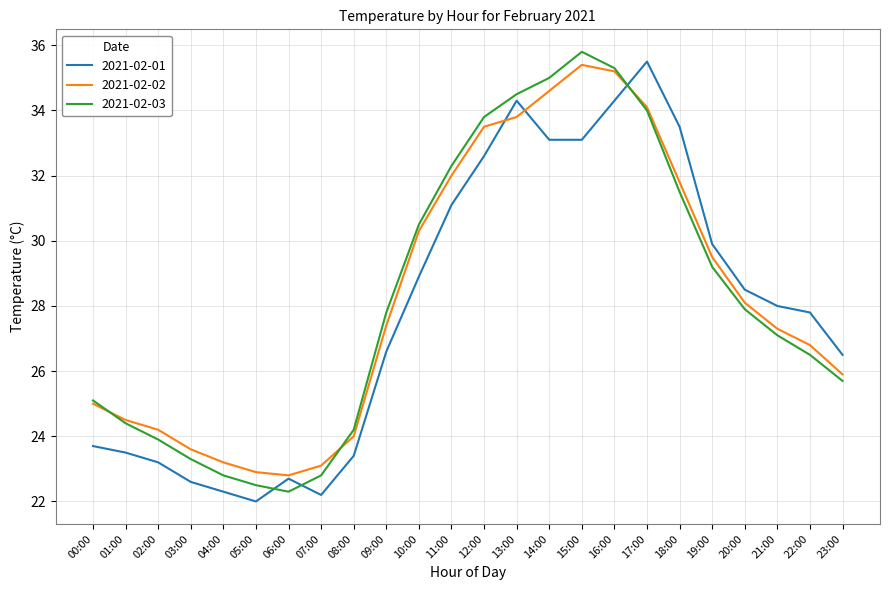

The value of 2021-02-02 at 07:00 is 23.1. True or false?

True